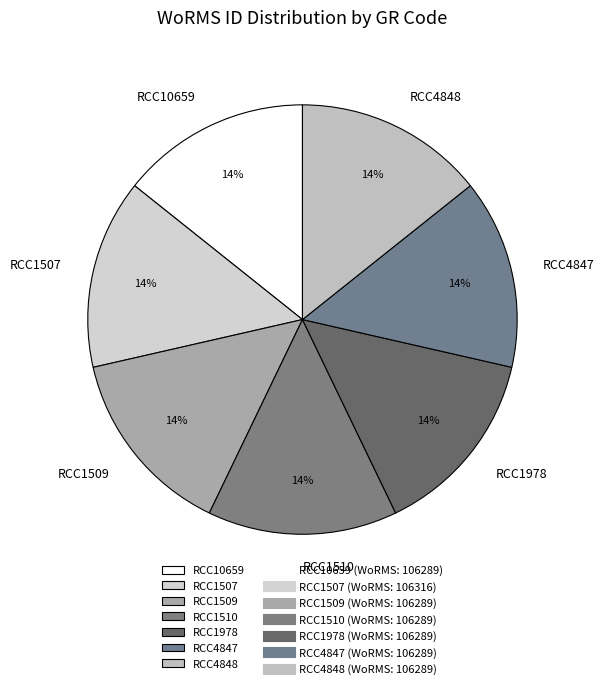

Is RCC1978 the majority of the pie?

No